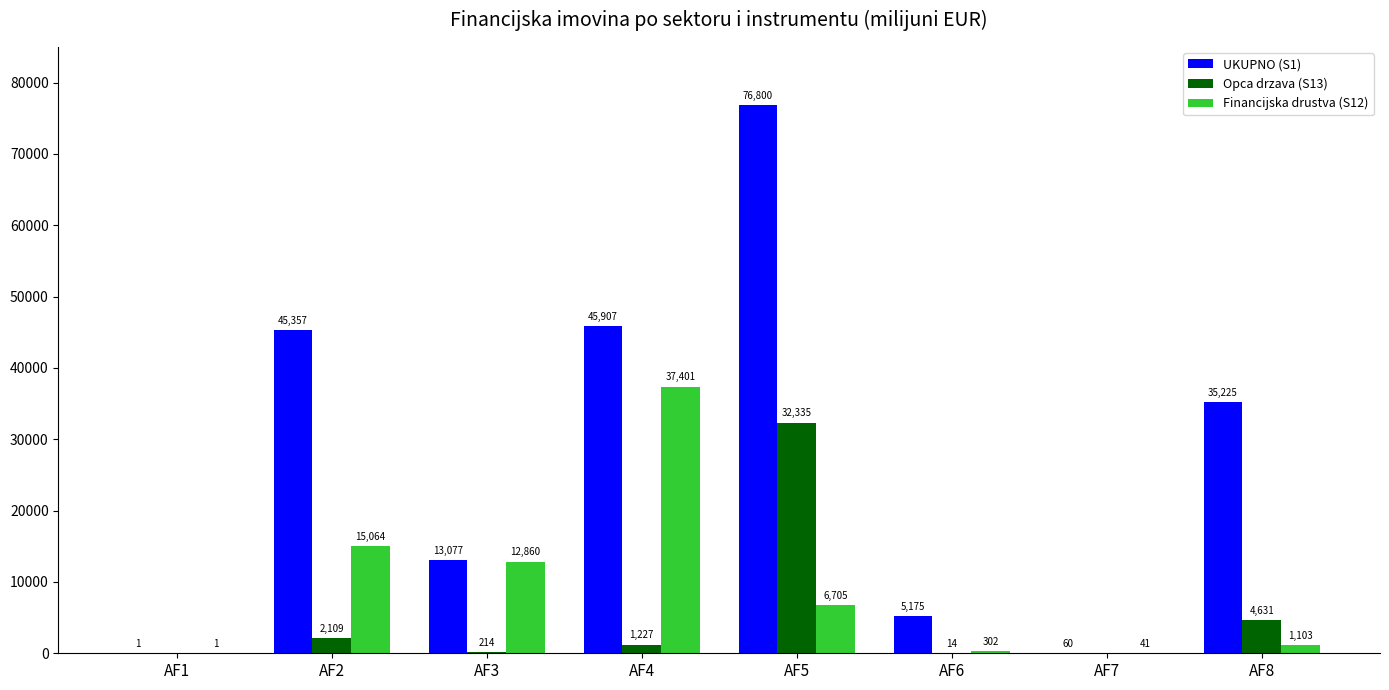

Which series has the largest total across all categories?

UKUPNO (S1)